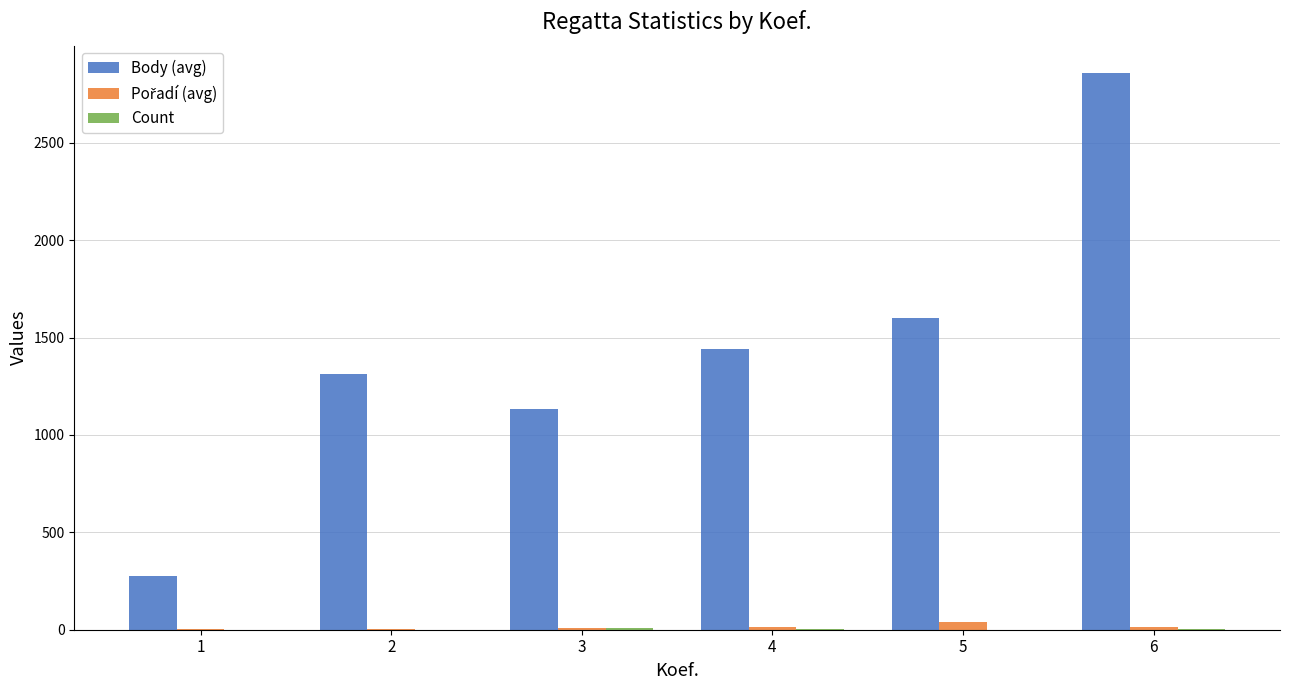

The value of Body (avg) at 5 is 1603.0. True or false?

True